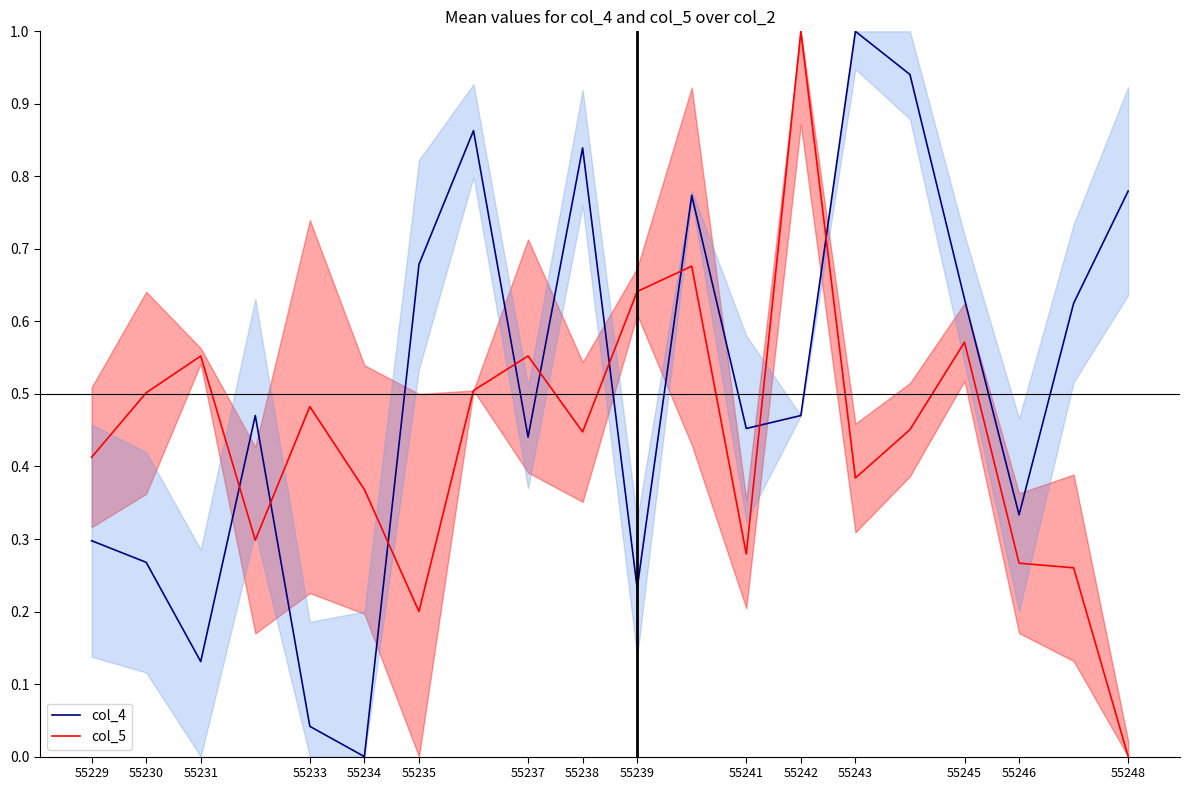

Which series ends up on top after the final intersection of col_4 and col_5?

col_4